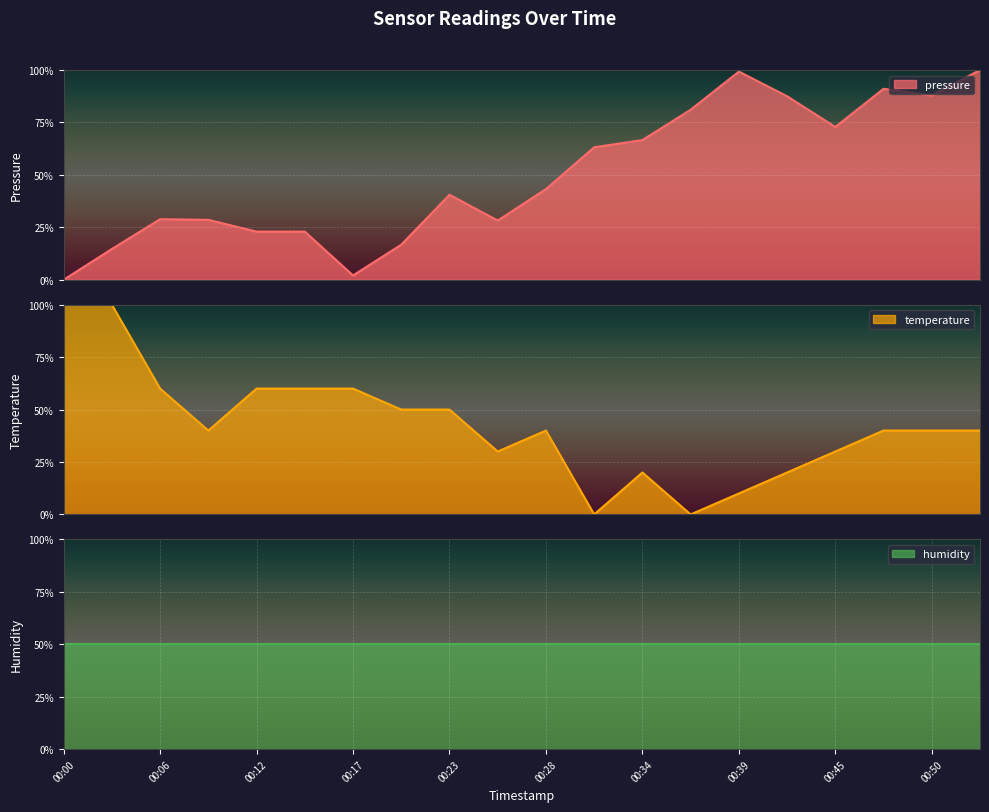

What is the difference between the highest and lowest values at 00:45?

42.8